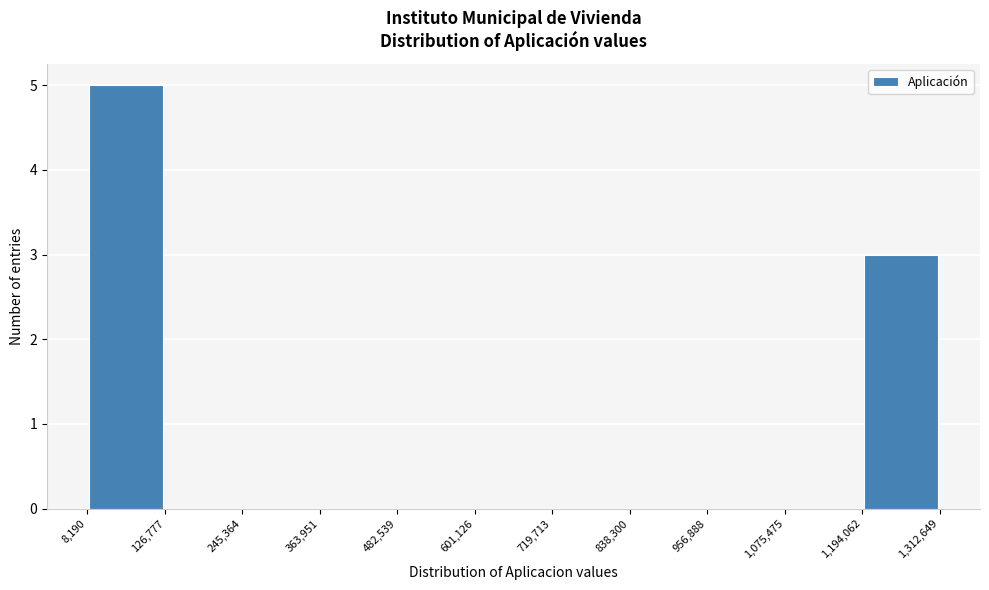

Reading left to right, transcribe this chart: for each bar, give the range it covers on the x-axis and its height. The values are not printed on the chart, so give them approximately, as read against the axis.

8,190 to 126,777: 5
126,777 to 245,364: 0
245,364 to 363,951: 0
363,951 to 482,539: 0
482,539 to 601,126: 0
601,126 to 719,713: 0
719,713 to 838,300: 0
838,300 to 956,888: 0
956,888 to 1,075,475: 0
1,075,475 to 1,194,062: 0
1,194,062 to 1,312,649: 3